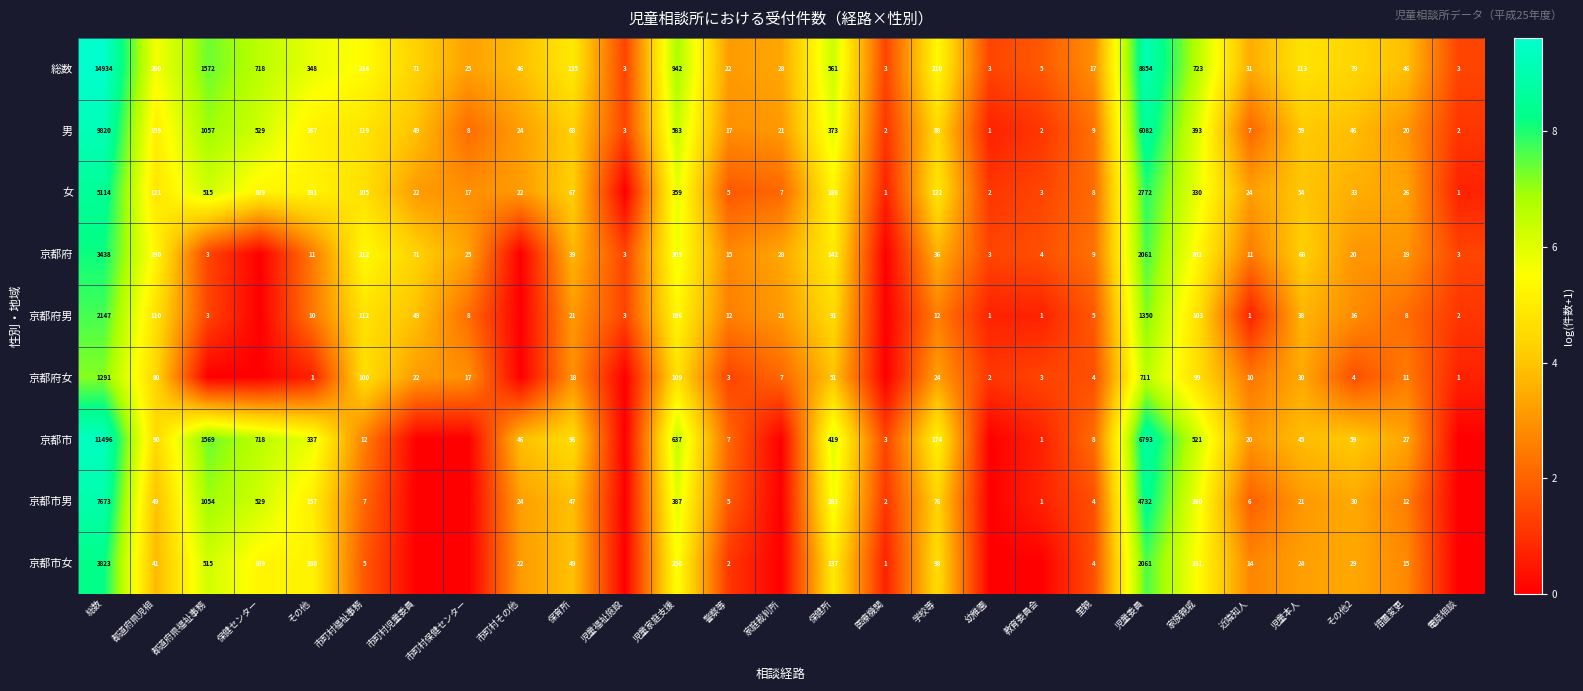

Which has a higher value, 電話相談 or 児童家庭支援?

児童家庭支援